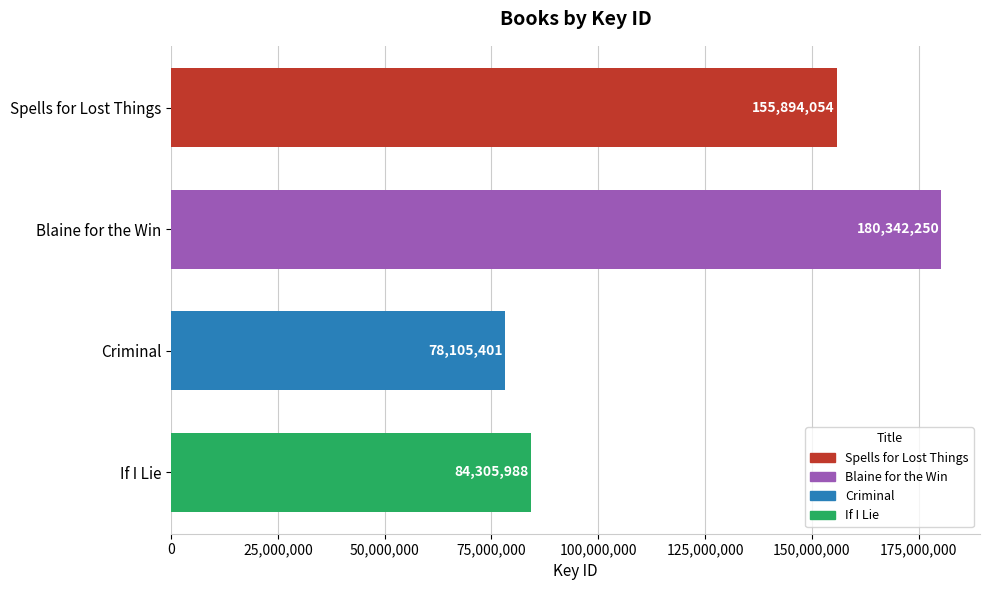

How many bars are there in total?

4